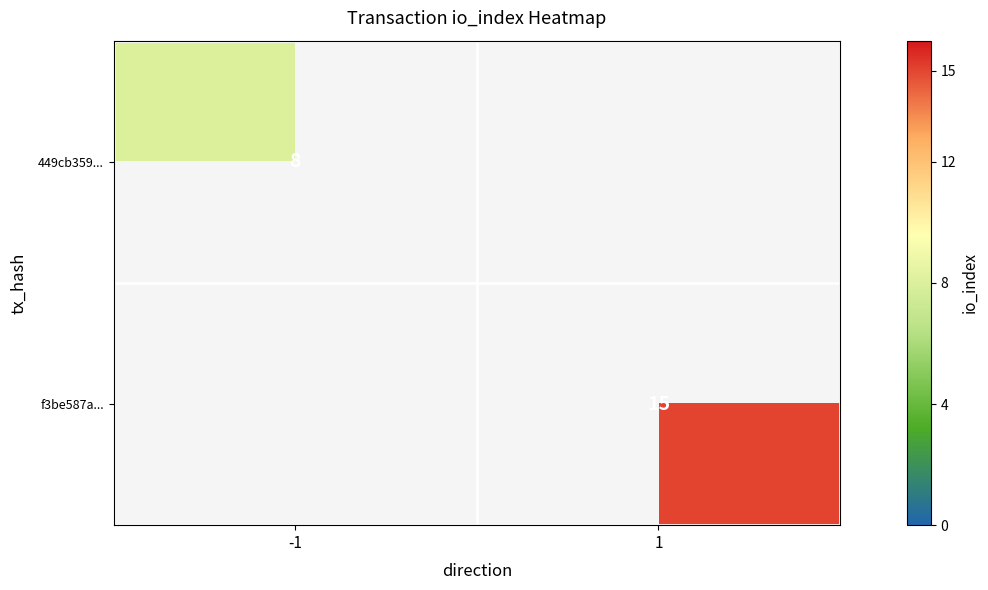

The value of f3be587a... at 1 is 23.4. True or false?

False